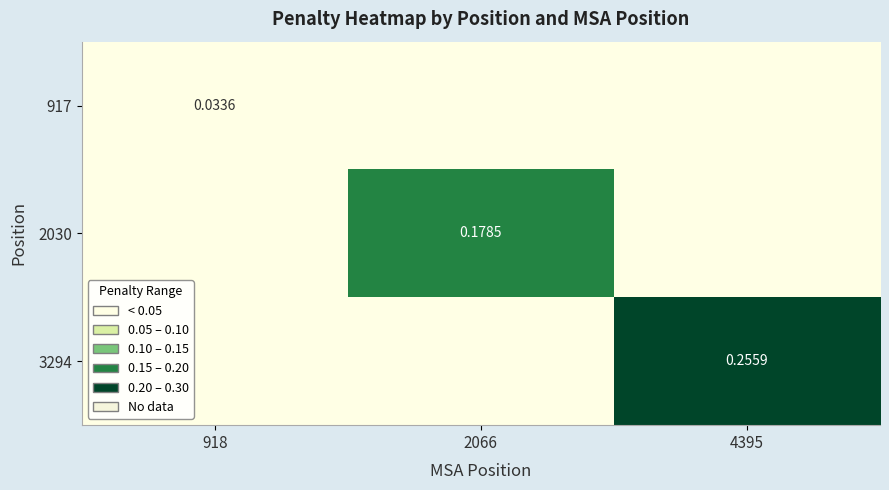

Which category has the lowest value in the 917 series?

2066